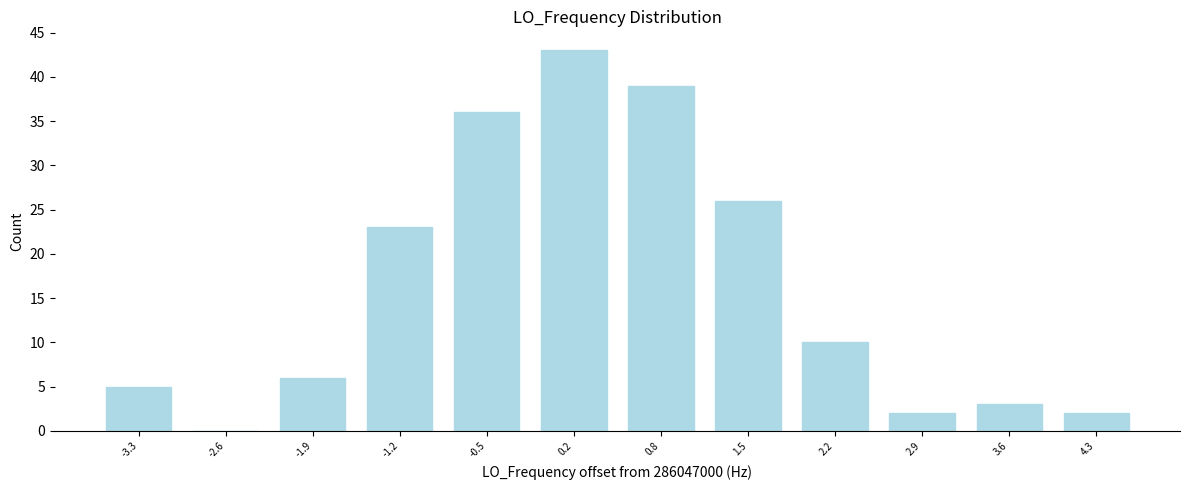

Reading left to right, list every bar in this chart as the range it spans on the x-axis followed by its height. The values are not printed on the chart, so give them approximately, as read against the axis.

-3.7 to -3.0: 5
-3.0 to -2.3: 0
-2.3 to -1.6: 6
-1.6 to -0.9: 23
-0.9 to -0.2: 36
-0.2 to 0.5: 43
0.5 to 1.2: 39
1.2 to 1.9: 26
1.9 to 2.6: 10
2.6 to 3.3: 2
3.3 to 4.0: 3
4.0 to 4.7: 2